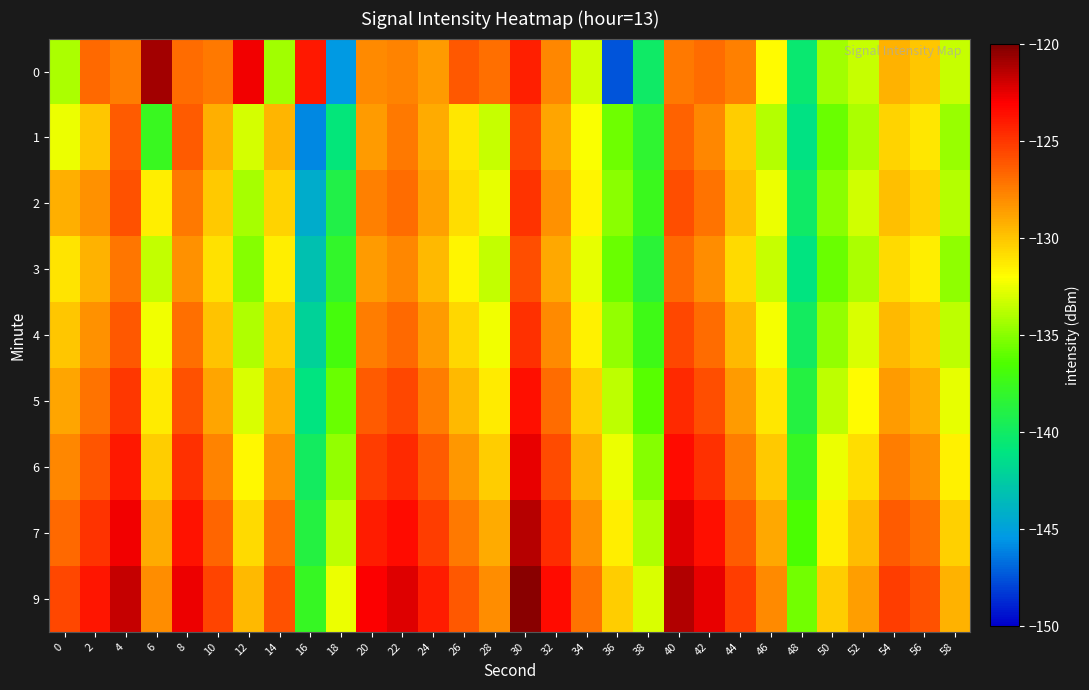

What is the difference between the highest and lowest values at 58?

5.5